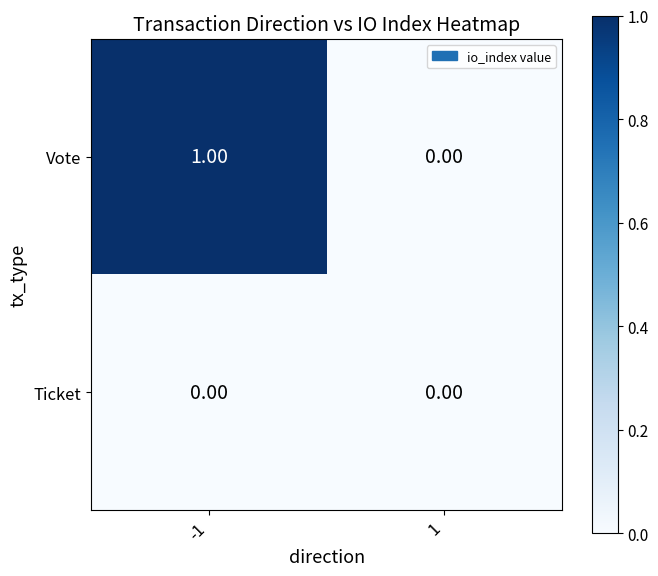

Which series has the largest total across all categories?

Vote